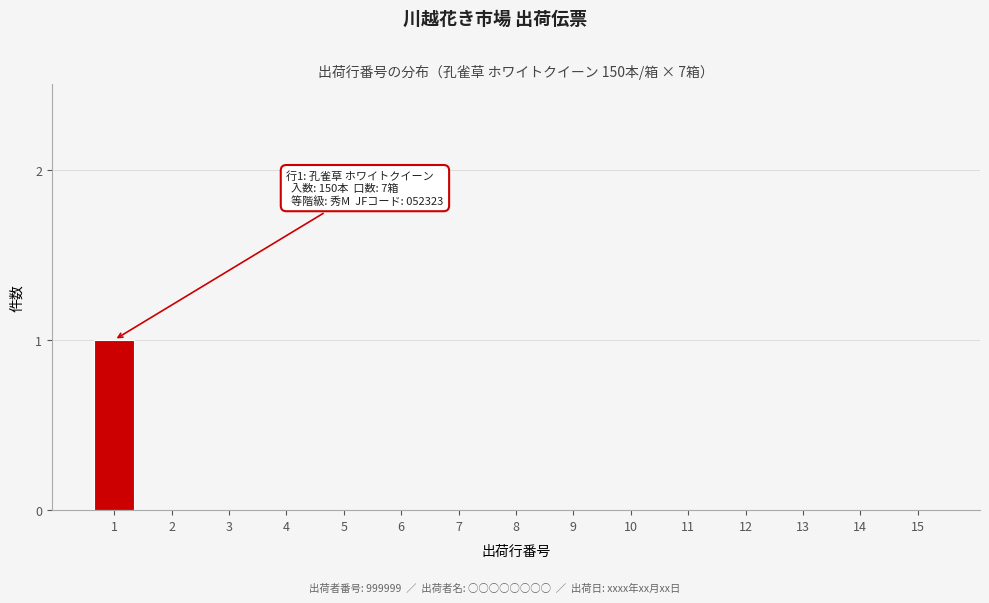

Reading right to left, what are all the values shown in this chart?

15=0	14=0	13=0	12=0	11=0	10=0	9=0	8=0	7=0	6=0	5=0	4=0	3=0	2=0	1=1